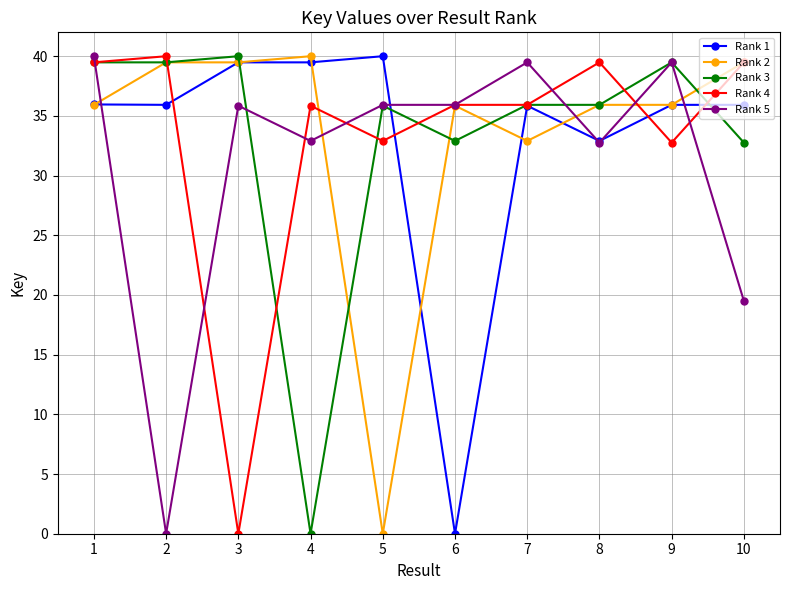

What is the highest value of the Rank 1 series?

40.0